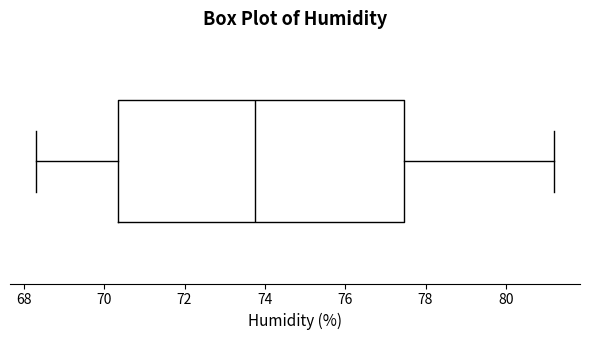

Where is the right edge of the box on the x-axis? The values are not printed on the chart, so give them approximately, as read against the axis.

77.4